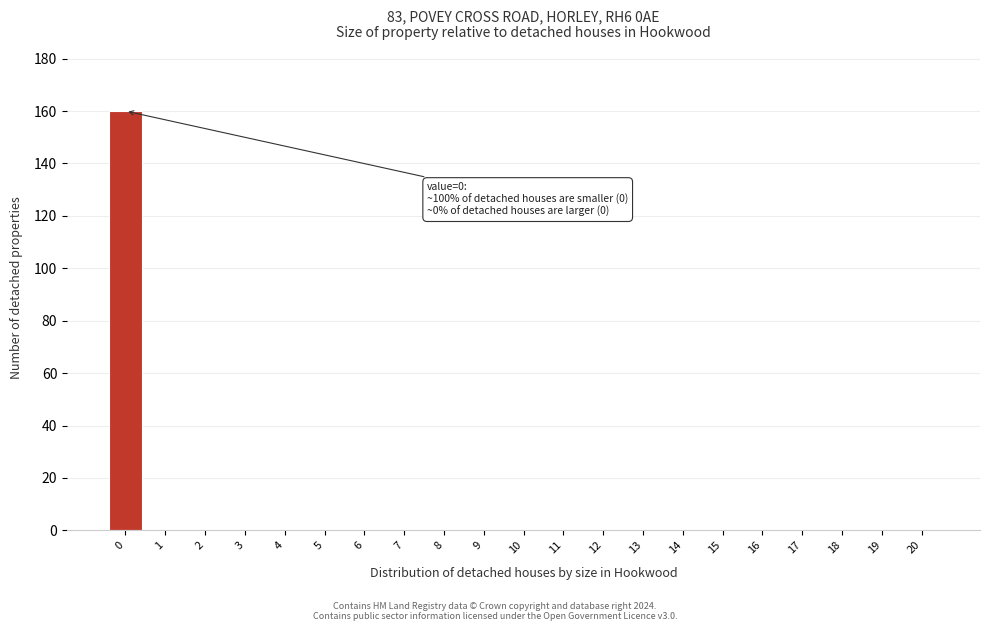

Reading right to left, extract all data points from this chart.

20=0	19=0	18=0	17=0	16=0	15=0	14=0	13=0	12=0	11=0	10=0	9=0	8=0	7=0	6=0	5=0	4=0	3=0	2=0	1=0	0=160